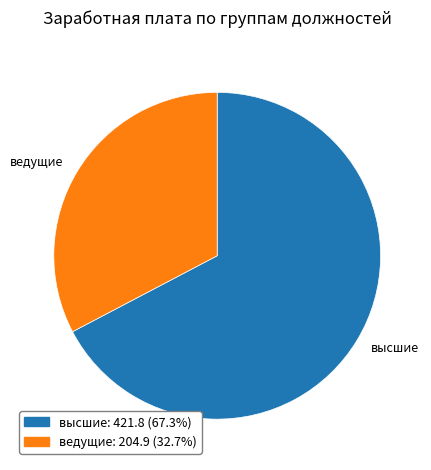

Which slice is the largest?

высшие